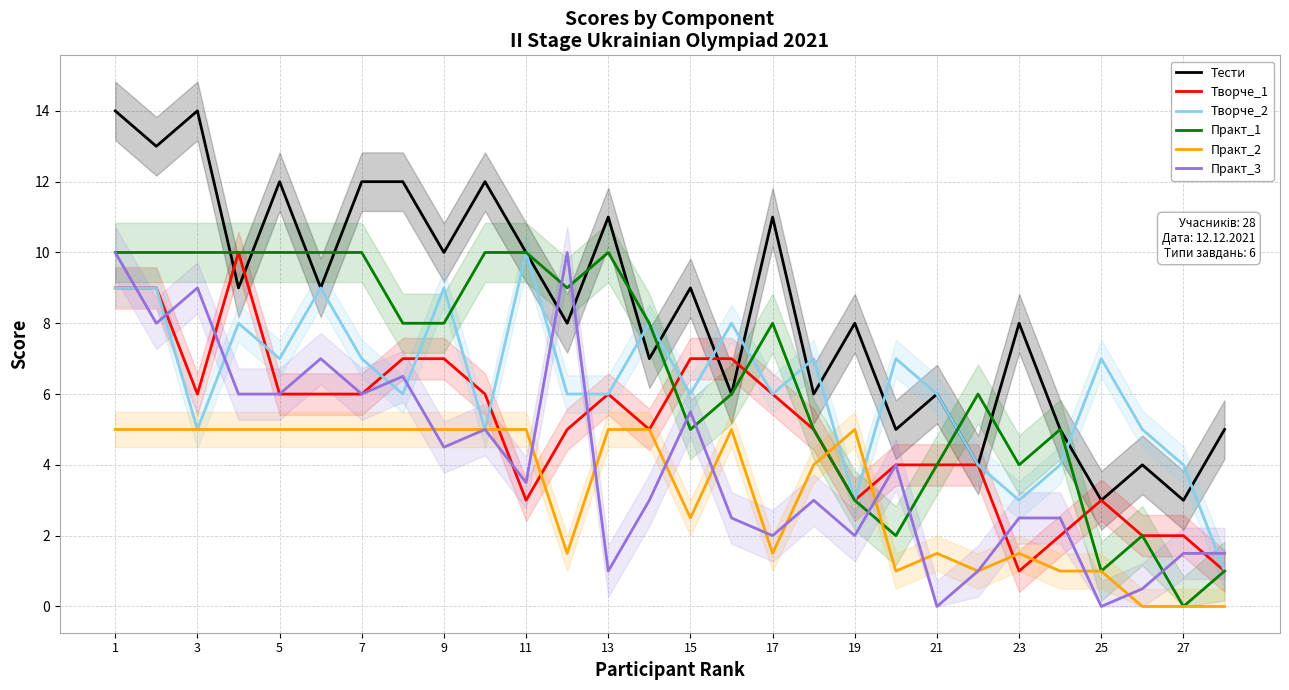

True or false: Практ_2 and Тести cross at least once.

False